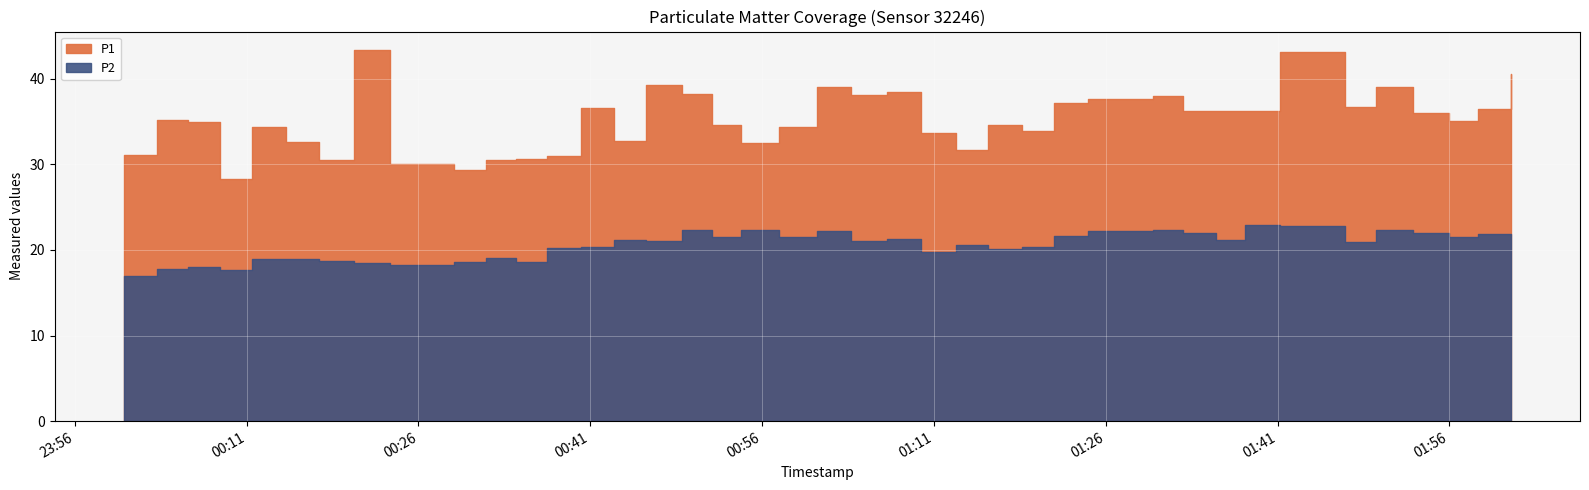

At which category does P1 reach its first local valley?

2022-12-07T00:08:39